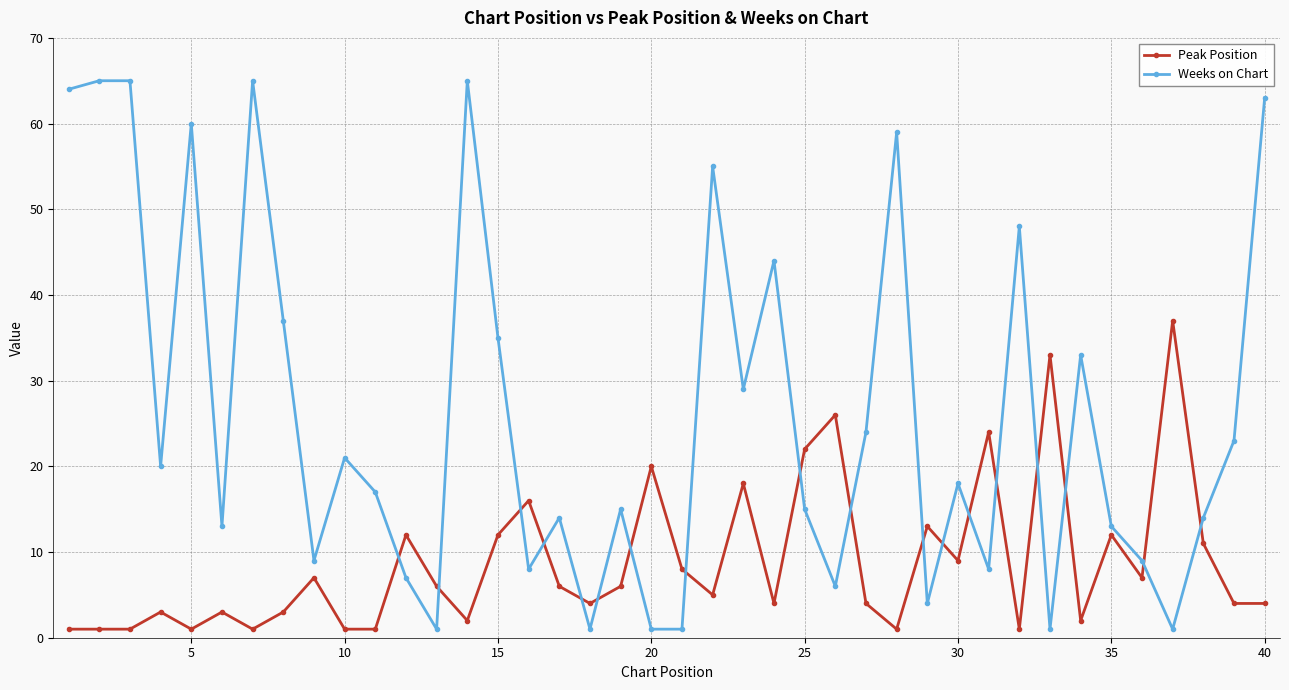

Which series ends up on top after the final intersection of Peak Position and Weeks on Chart?

Weeks on Chart